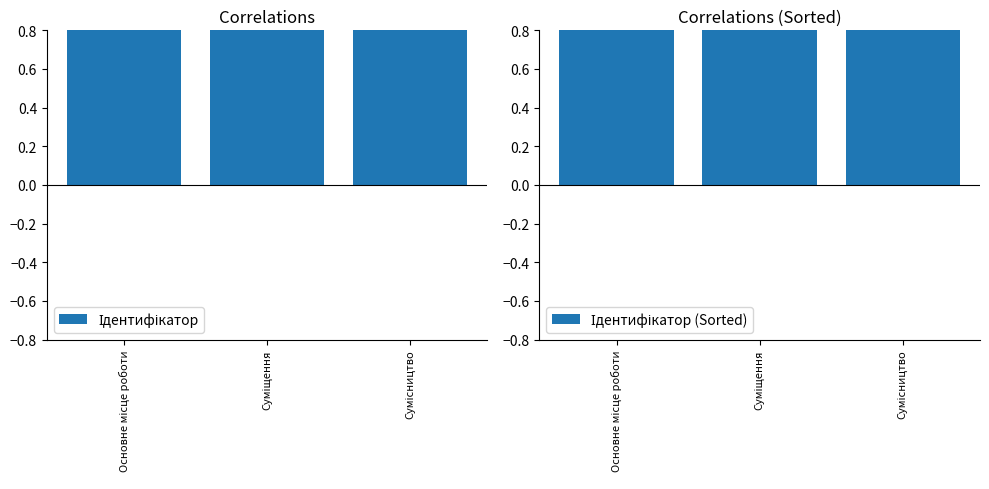

What position from the left is Основне місце роботи?

1